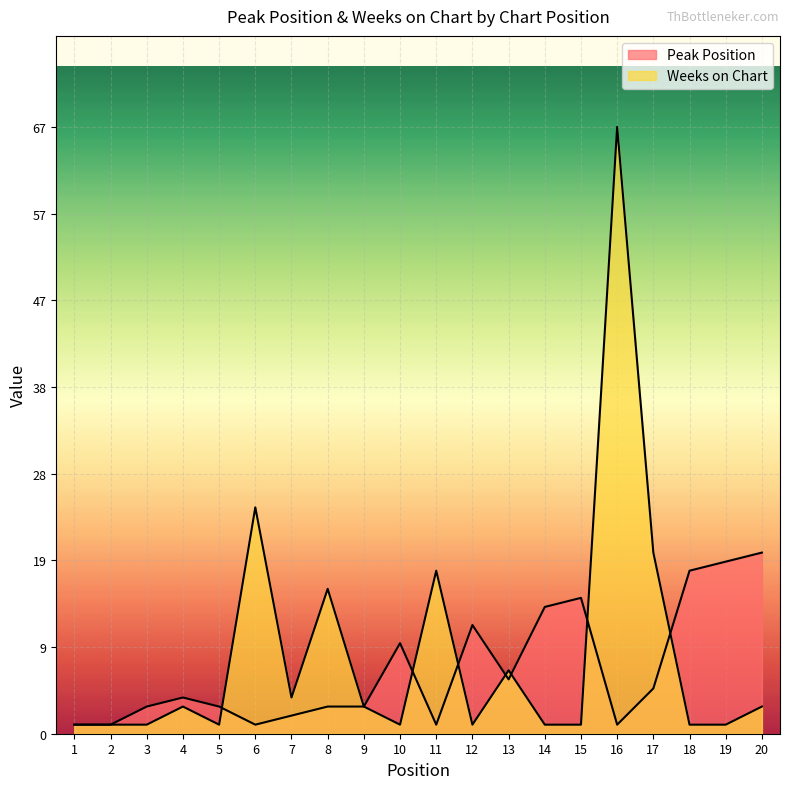

In Peak Position, how many points are higher than both neighbors (excluding endpoints)?

4